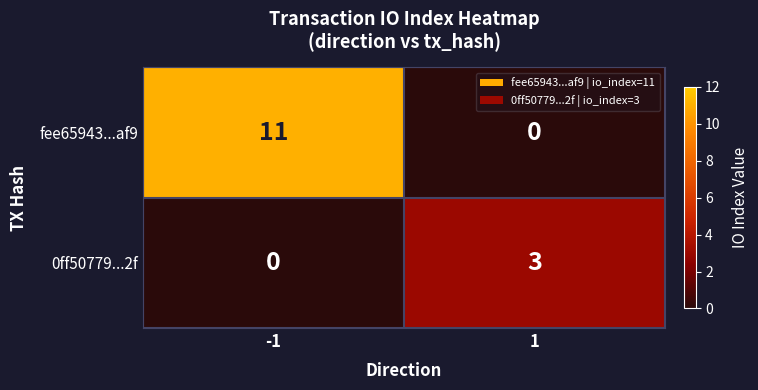

At -1, list the series in order from smallest to largest.

0ff50779...2f, fee65943...af9